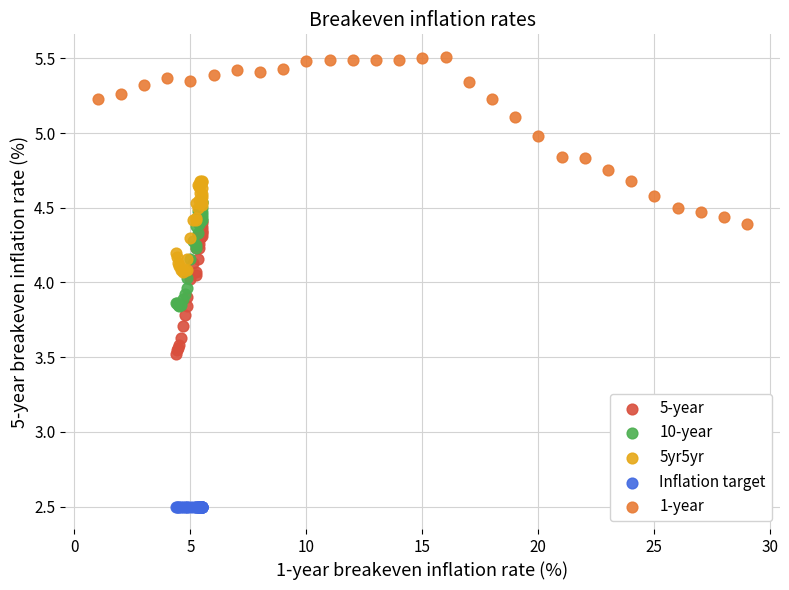

What are all the series names shown in the legend?

5-year, 10-year, 5yr5yr, Inflation target, 1-year